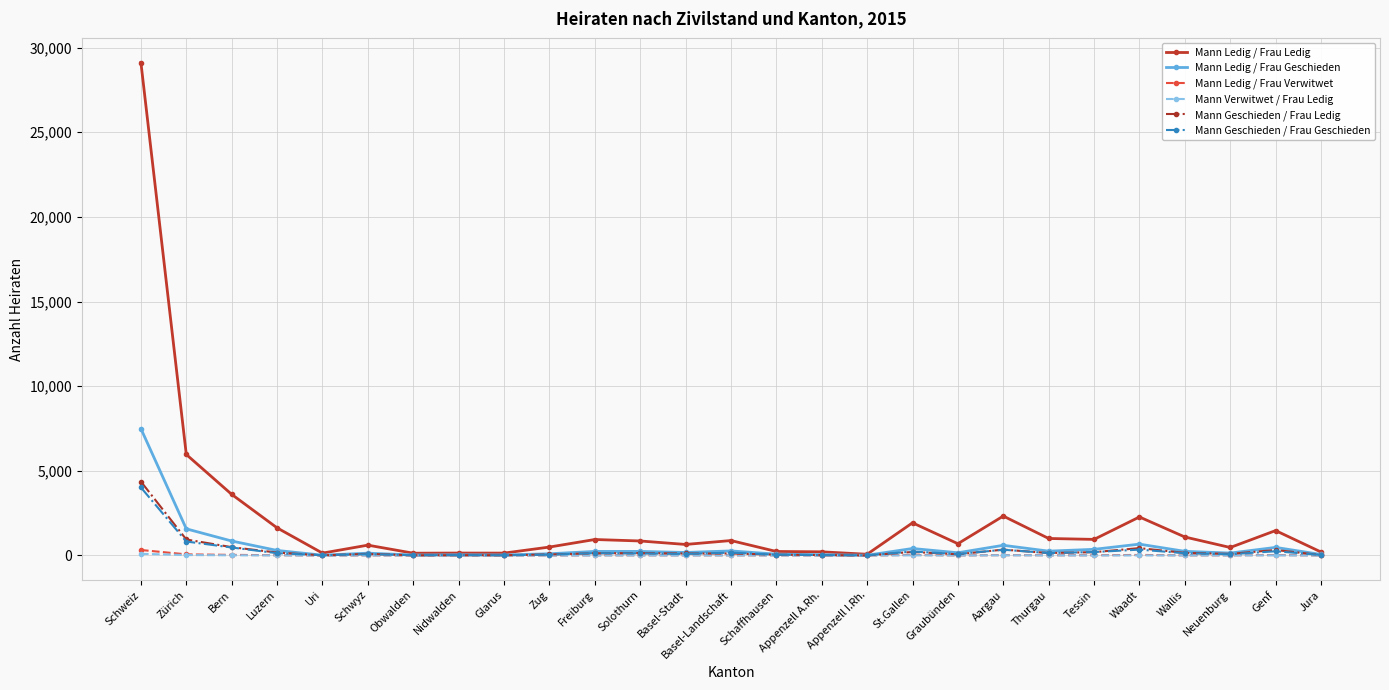

True or false: Mann Ledig / Frau Verwitwet has a value of 0 at Appenzell I.Rh..

True